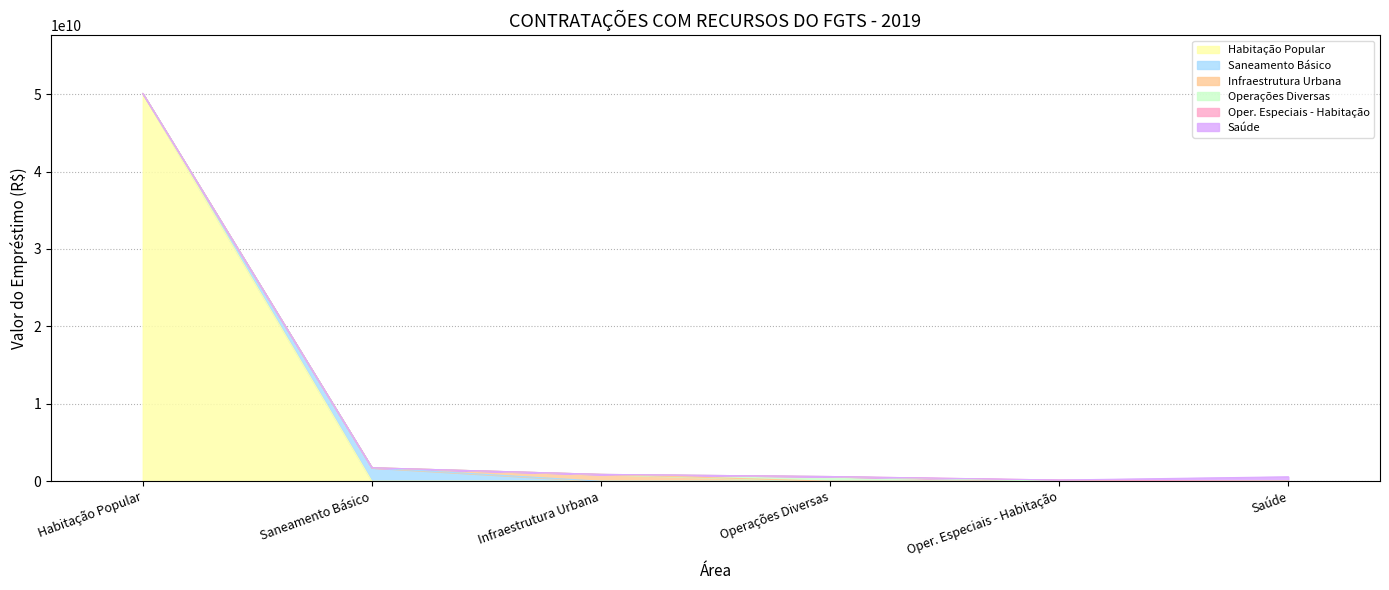

Reading left to right, extract all data points from this chart.

Habitação Popular: Habitação Popular=50080589394.6	Saneamento Básico=0.0	Infraestrutura Urbana=0.0	Operações Diversas=0.0	Oper. Especiais - Habitação=0.0	Saúde=0.0
Saneamento Básico: Habitação Popular=0.0	Saneamento Básico=1741145138.5	Infraestrutura Urbana=0.0	Operações Diversas=0.0	Oper. Especiais - Habitação=0.0	Saúde=0.0
Infraestrutura Urbana: Habitação Popular=0.0	Saneamento Básico=0.0	Infraestrutura Urbana=884858770.9	Operações Diversas=0.0	Oper. Especiais - Habitação=0.0	Saúde=0.0
Operações Diversas: Habitação Popular=0.0	Saneamento Básico=0.0	Infraestrutura Urbana=0.0	Operações Diversas=607272652.2	Oper. Especiais - Habitação=0.0	Saúde=0.0
Oper. Especiais - Habitação: Habitação Popular=0.0	Saneamento Básico=0.0	Infraestrutura Urbana=0.0	Operações Diversas=0.0	Oper. Especiais - Habitação=155892009.7	Saúde=0.0
Saúde: Habitação Popular=0.0	Saneamento Básico=0.0	Infraestrutura Urbana=0.0	Operações Diversas=0.0	Oper. Especiais - Habitação=0.0	Saúde=570929405.4